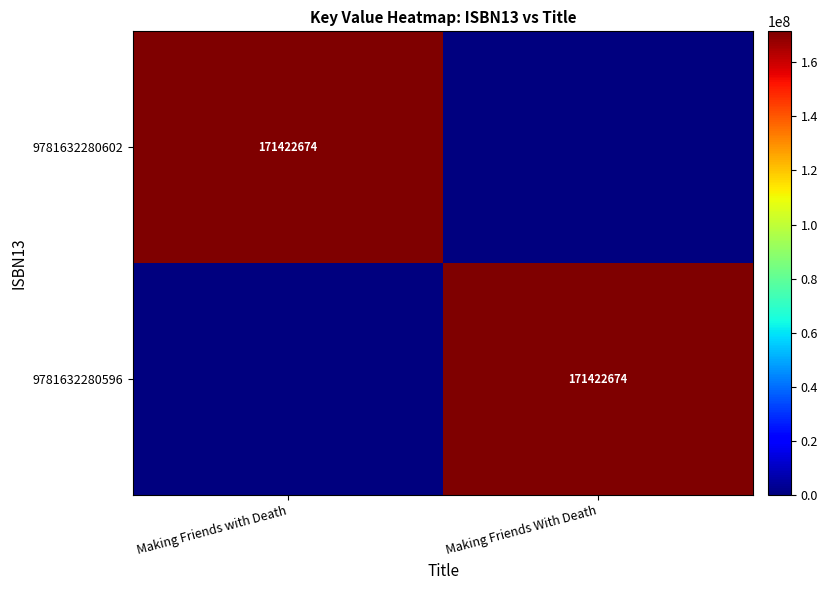

Is it true that 9781632280596 equals 171422674 at Making Friends With Death?

True